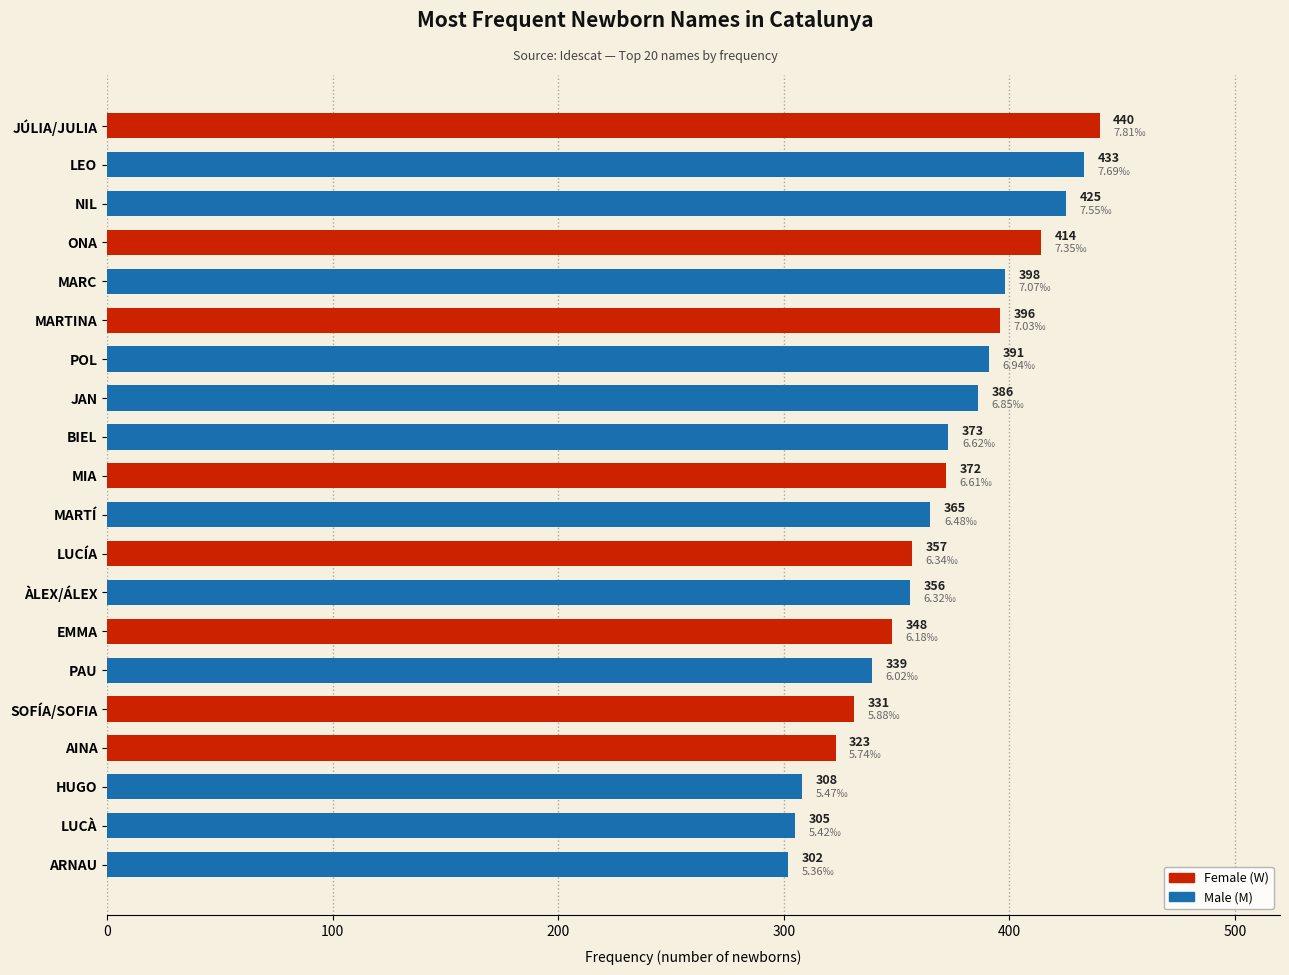

Between SOFÍA/SOFIA and NIL, which is larger?

NIL